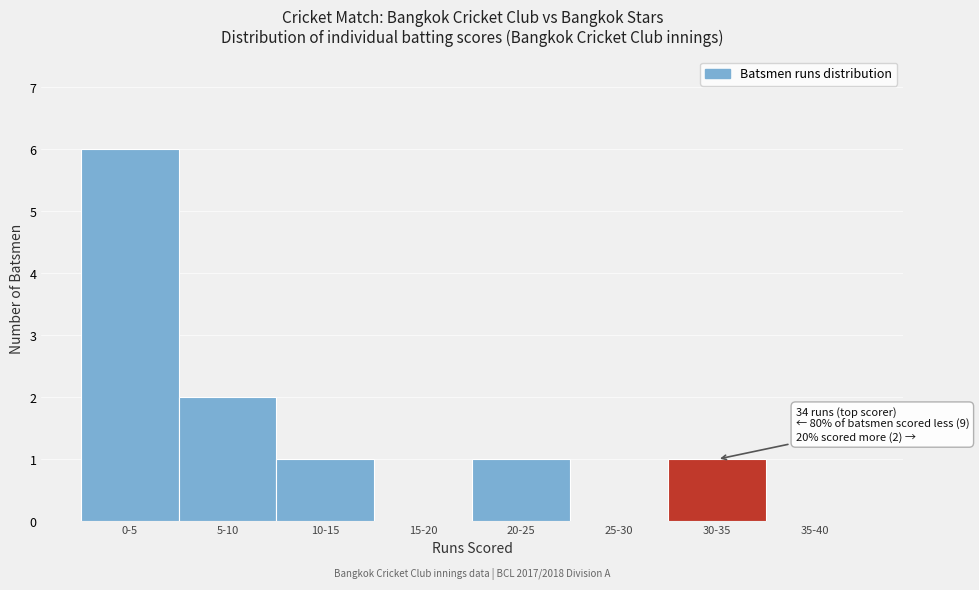

Reading left to right, list all the values displayed in this chart.

0-5=6	5-10=2	10-15=1	15-20=0	20-25=1	25-30=0	30-35=1	35-40=0